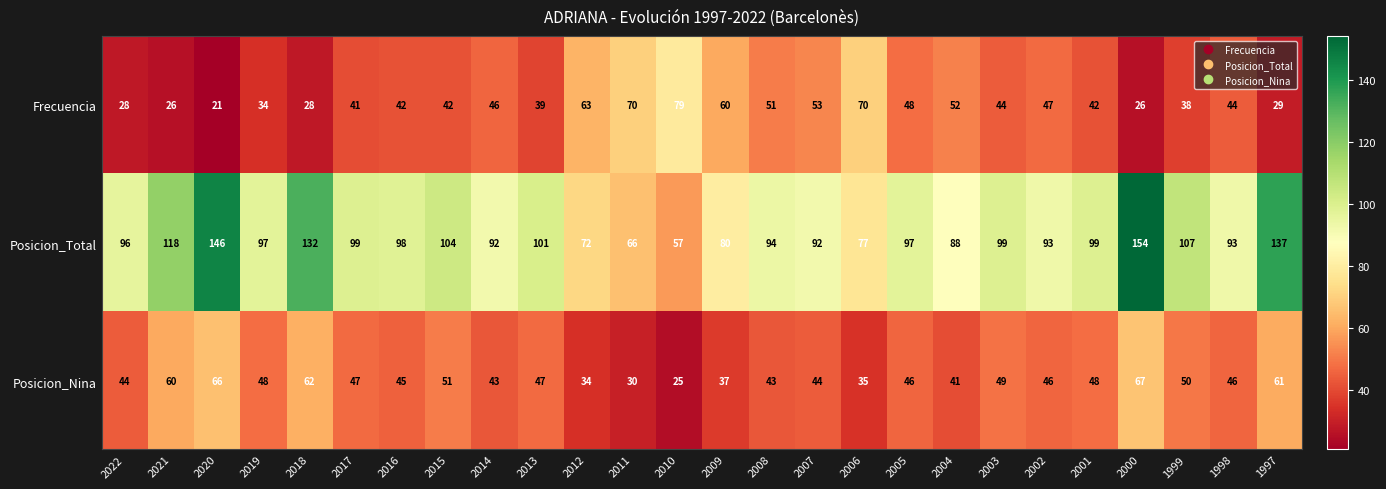

The Posicion_Total series shows 152 at 2022. True or false?

False